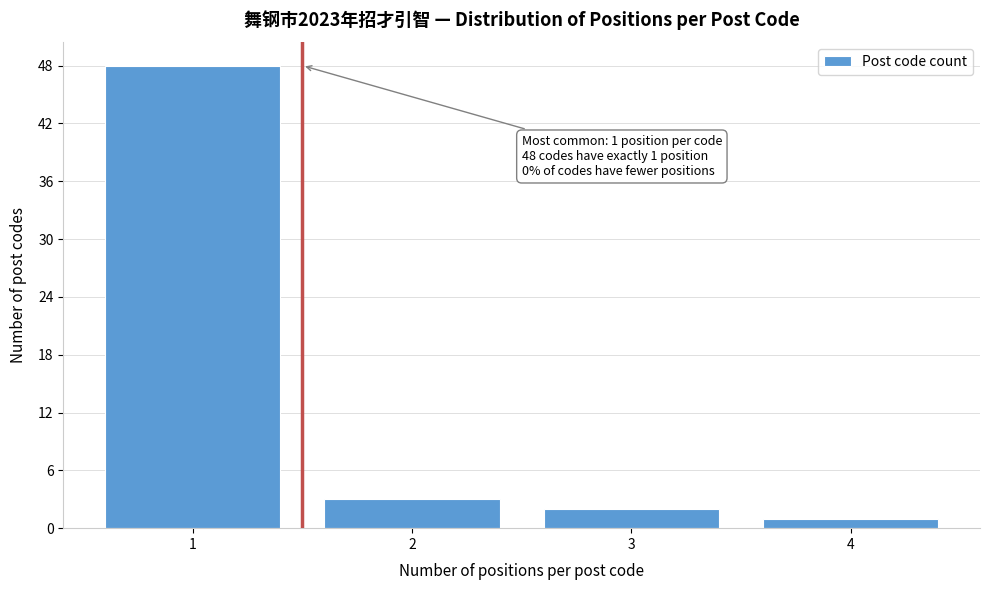

Which range on the x-axis has the tallest bar?

0.5 to 1.5